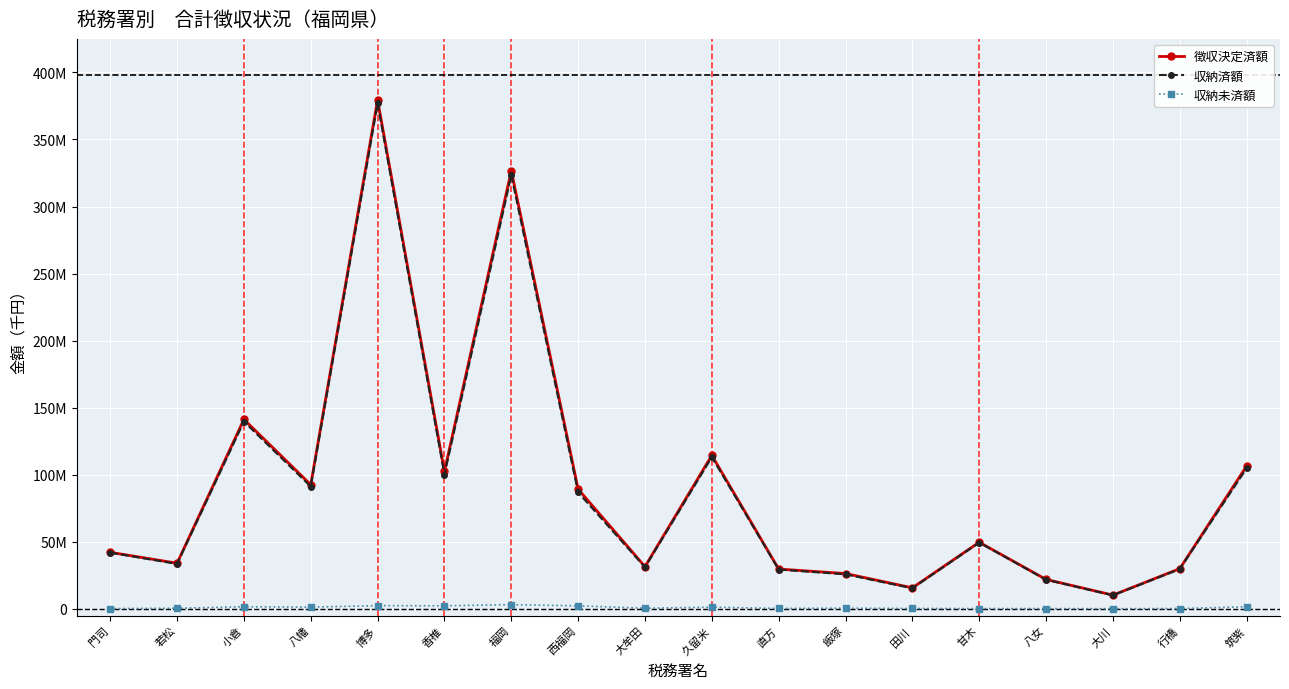

What is the label of the 6th point from the left?

香椎